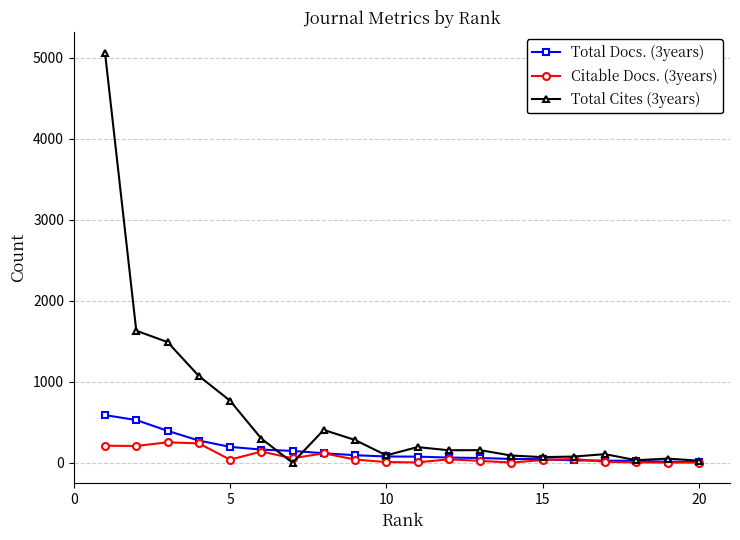

Which series has the largest range (max minus min)?

Total Cites (3years)